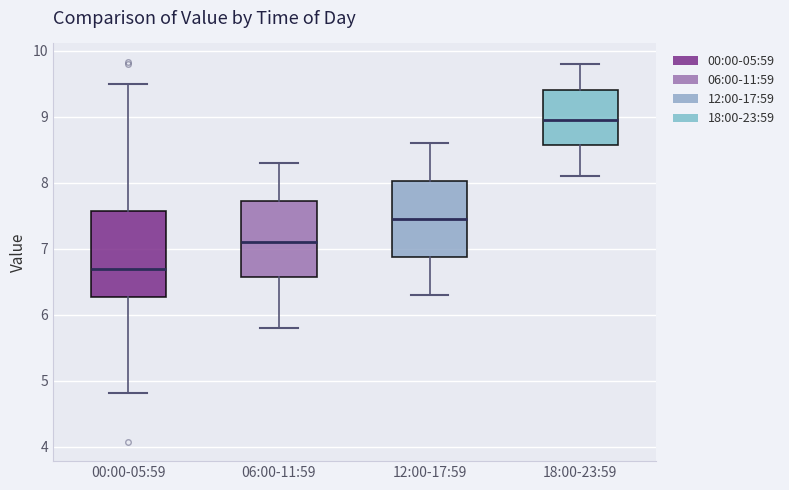

Where is the upper edge of the box for 00:00-05:59 on the y-axis? The values are not printed on the chart, so give them approximately, as read against the axis.

7.6